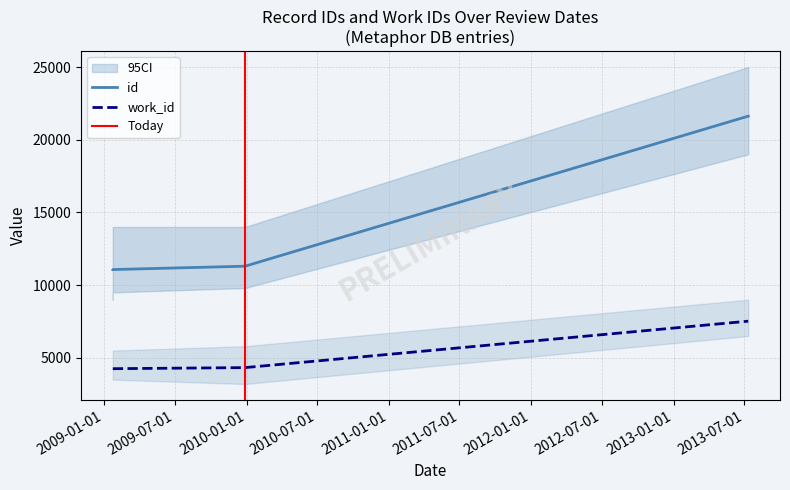

Is it true that id equals 19495 at 2009-01-23?

False